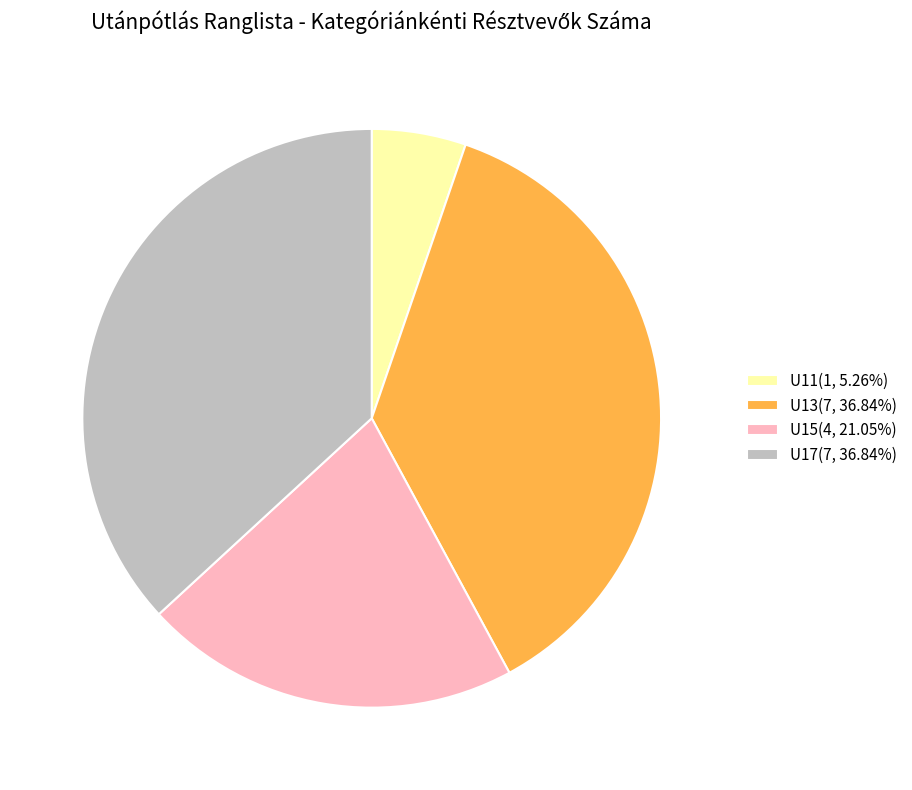

Count the number of slices in the pie.

4